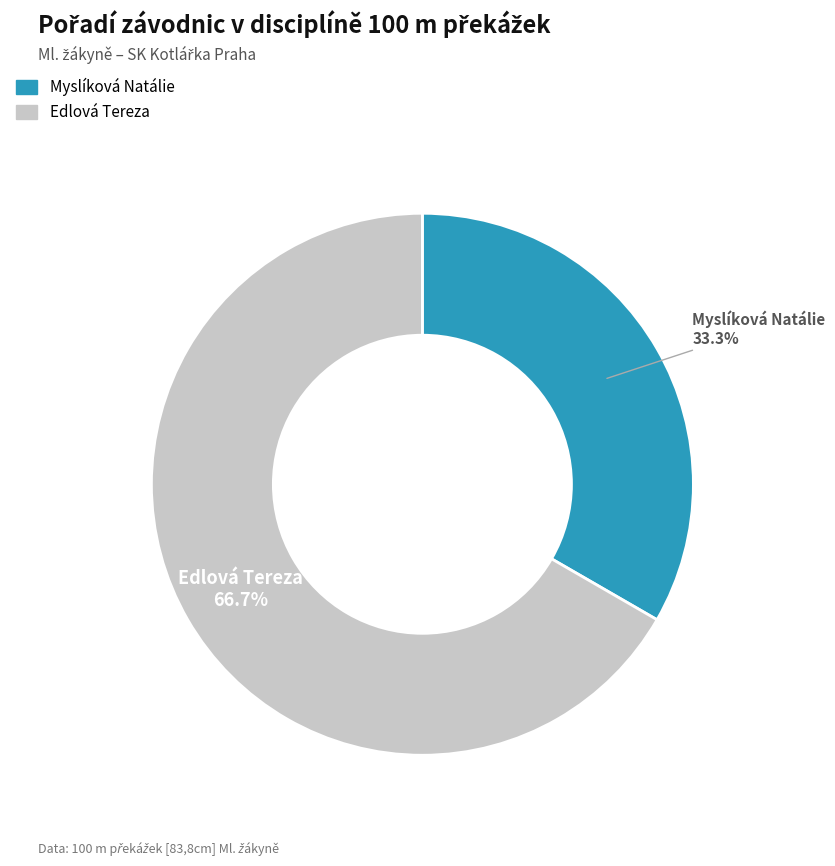

Combined, do Edlová Tereza and Myslíková Natálie account for over 50%?

Yes